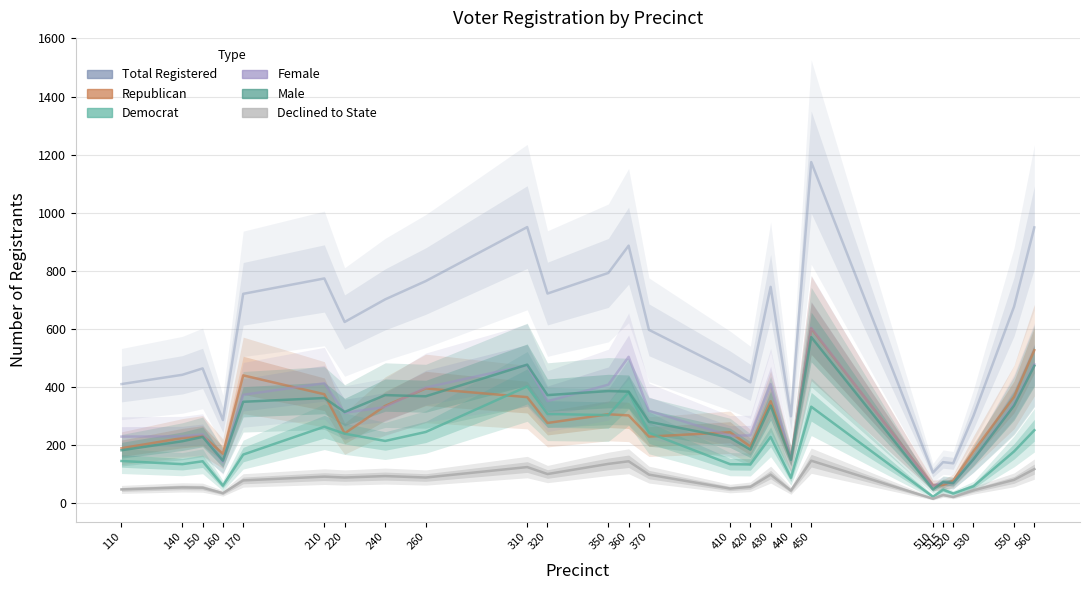

What is the smallest value displayed?

14